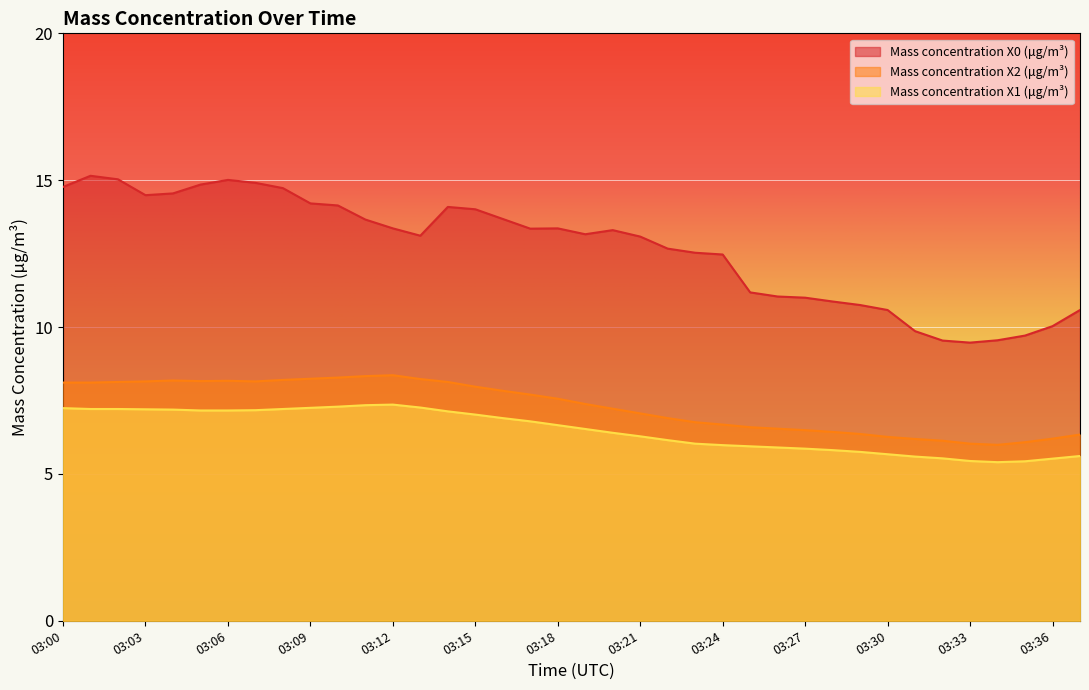

How many interior local peaks does the Mass concentration X2 (μg/m³) series have?

3